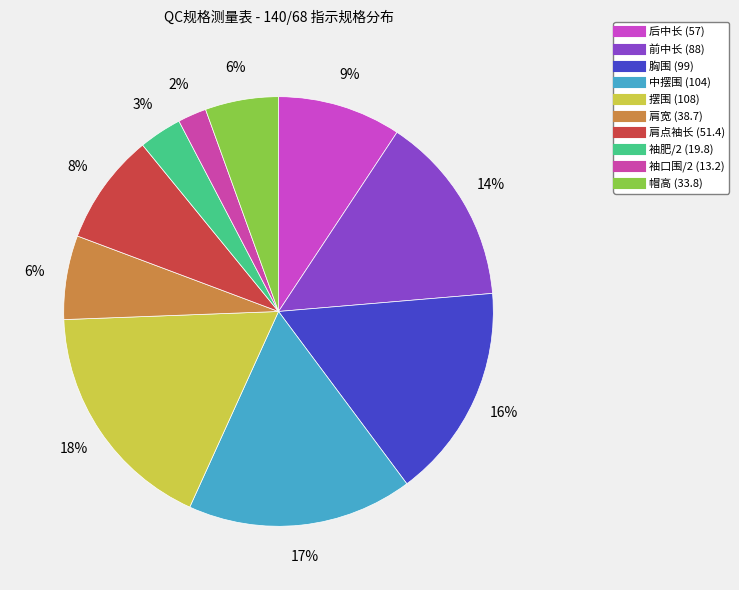

Which has a higher value, 肩宽 or 肩点袖长?

肩点袖长